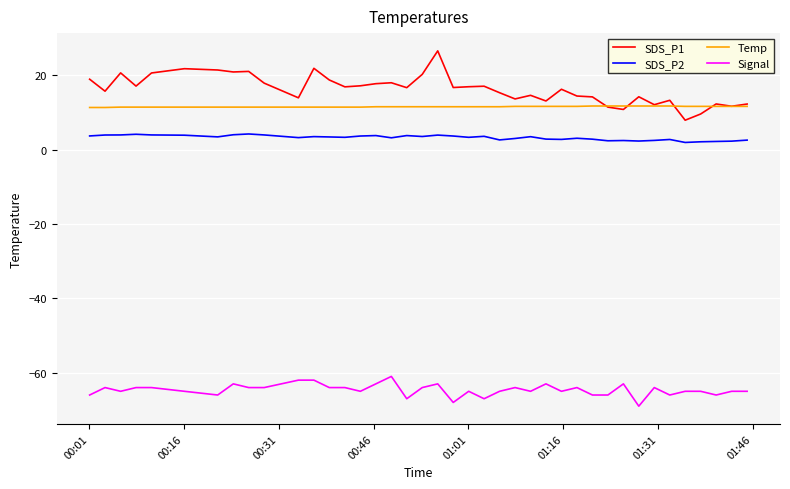

Which series has the widest spread of values?

SDS_P1